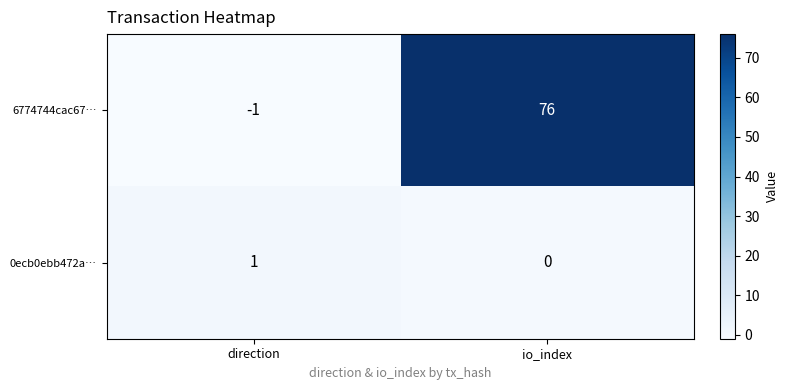

Rank the series at direction from highest to lowest value.

0ecb0ebb472a…, 6774744cac67…